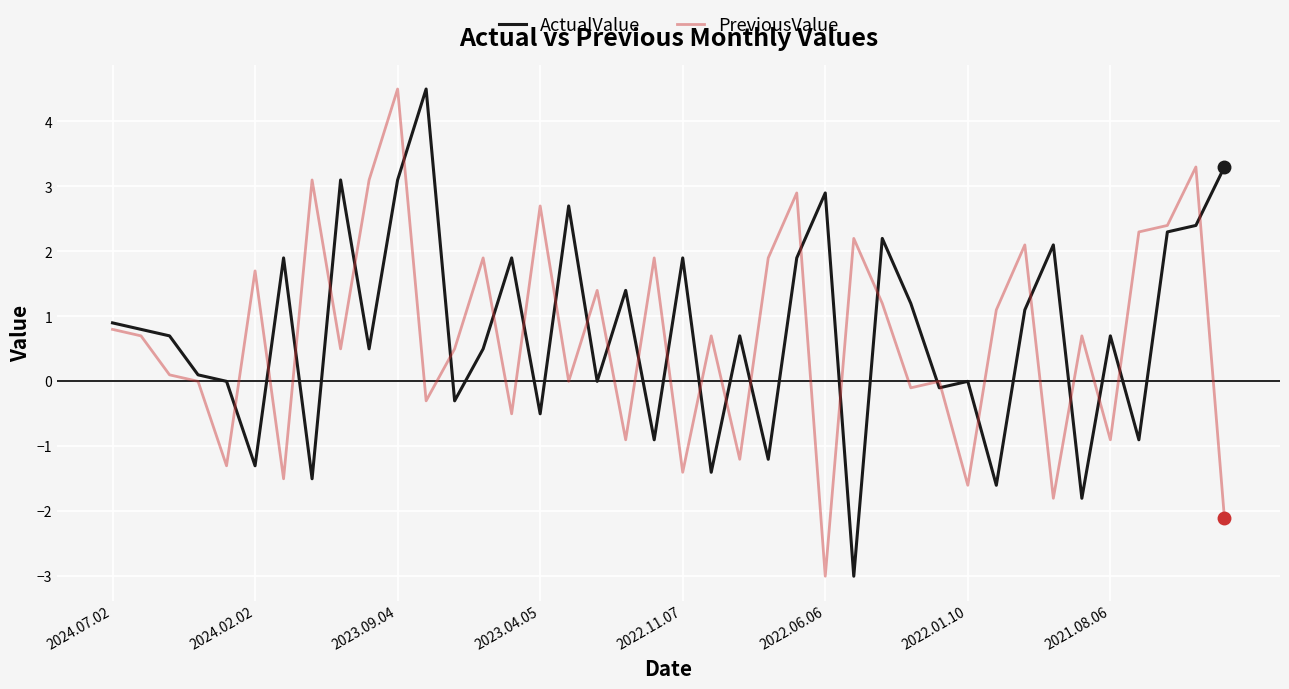

What is the lowest value of the ActualValue series?

-3.0